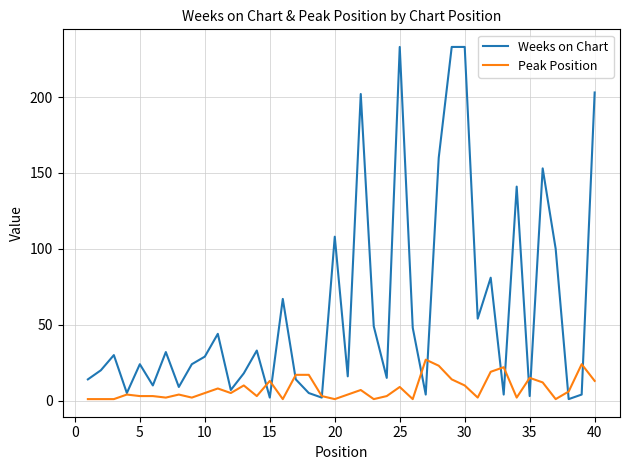

What is the greatest value displayed?

233